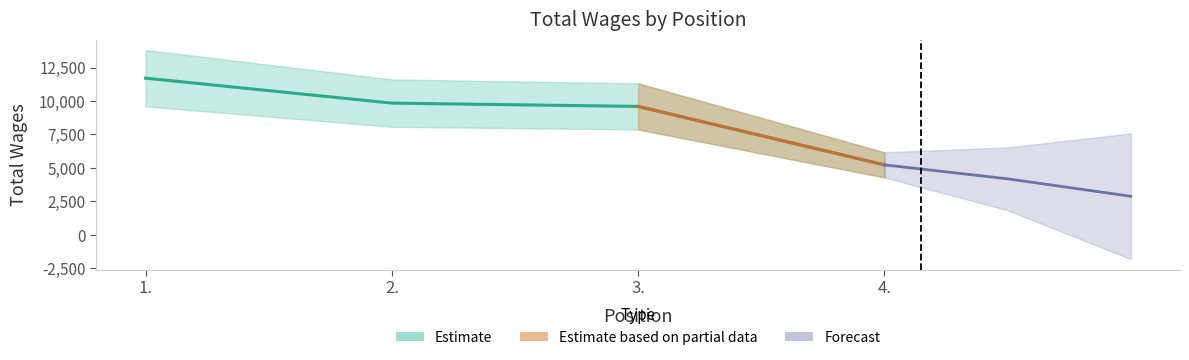

Does the chart have visible grid lines?

No